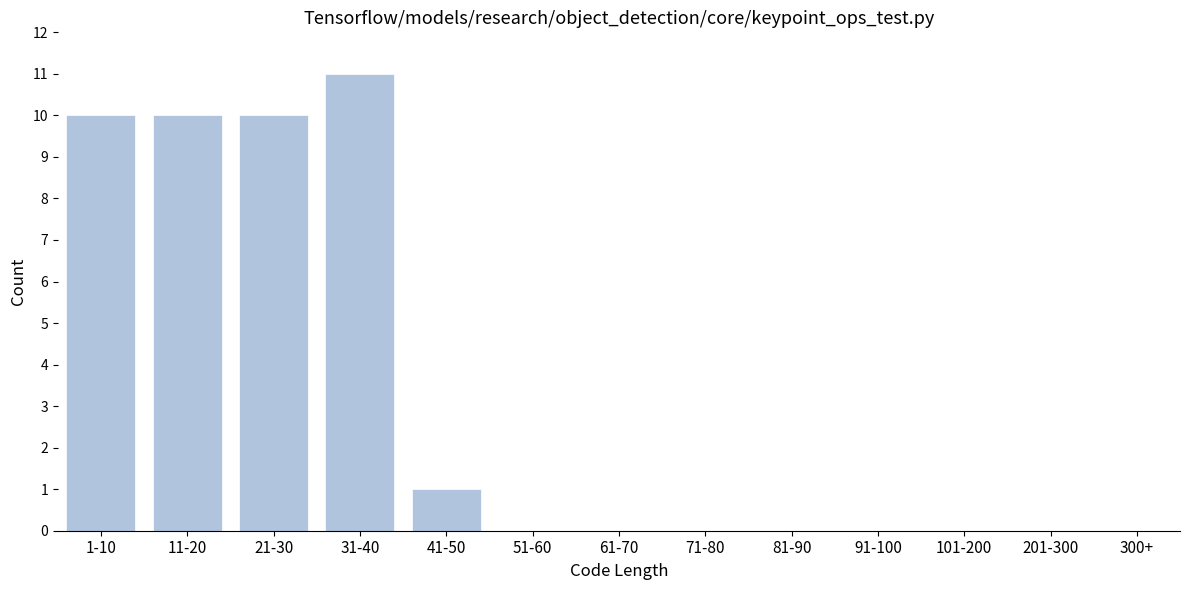

Reading left to right, list all the values displayed in this chart.

1-10=10	11-20=10	21-30=10	31-40=11	41-50=1	51-60=0	61-70=0	71-80=0	81-90=0	91-100=0	101-200=0	201-300=0	300+=0